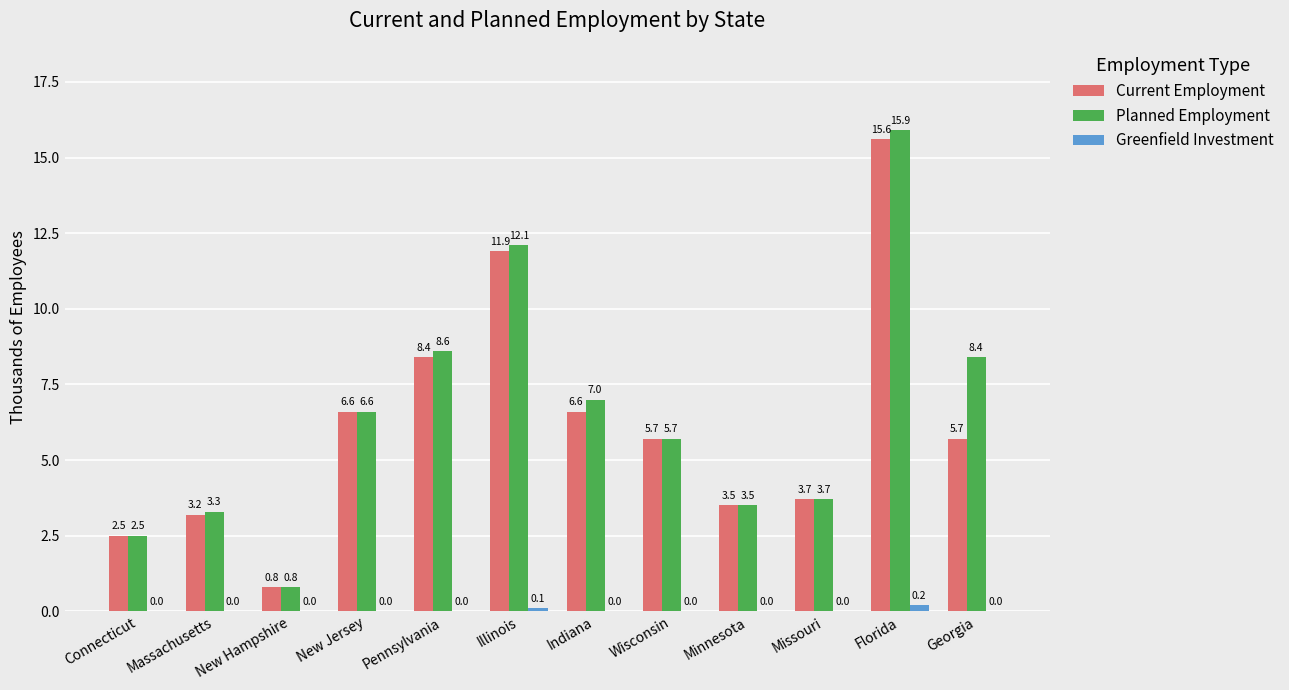

Does the chart contain stacked bars?

No